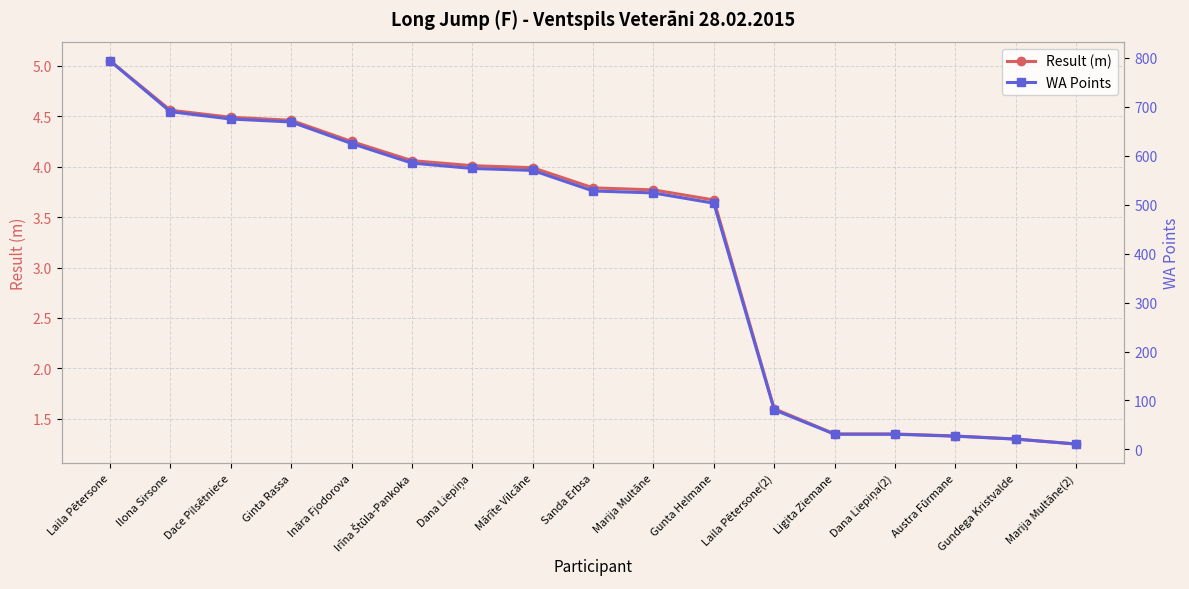

Reading left to right, list all the values displayed in this chart.

Result (m): Laila Pētersone=5.0	Ilona Sirsone=4.6	Dace Pilsētniece=4.5	Ginta Rassa=4.5	Ināra Fjodorova=4.2	Irīna Štūla-Pankoka=4.1	Dana Liepiņa=4.0	Mārīte Vilcāne=4.0	Sanda Erbsa=3.8	Marija Multāne=3.8	Gunta Helmane=3.7	Laila Pētersone(2)=1.6	Ligita Ziemane=1.4	Dana Liepiņa(2)=1.4	Austra Fūrmane=1.3	Gundega Kristvalde=1.3	Marija Multāne(2)=1.2
WA Points: Laila Pētersone=794.0	Ilona Sirsone=690.0	Dace Pilsētniece=675.0	Ginta Rassa=669.0	Ināra Fjodorova=625.0	Irīna Štūla-Pankoka=585.0	Dana Liepiņa=574.0	Mārīte Vilcāne=570.0	Sanda Erbsa=528.0	Marija Multāne=524.0	Gunta Helmane=503.0	Laila Pētersone(2)=81.0	Ligita Ziemane=31.0	Dana Liepiņa(2)=31.0	Austra Fūrmane=27.0	Gundega Kristvalde=21.0	Marija Multāne(2)=11.0